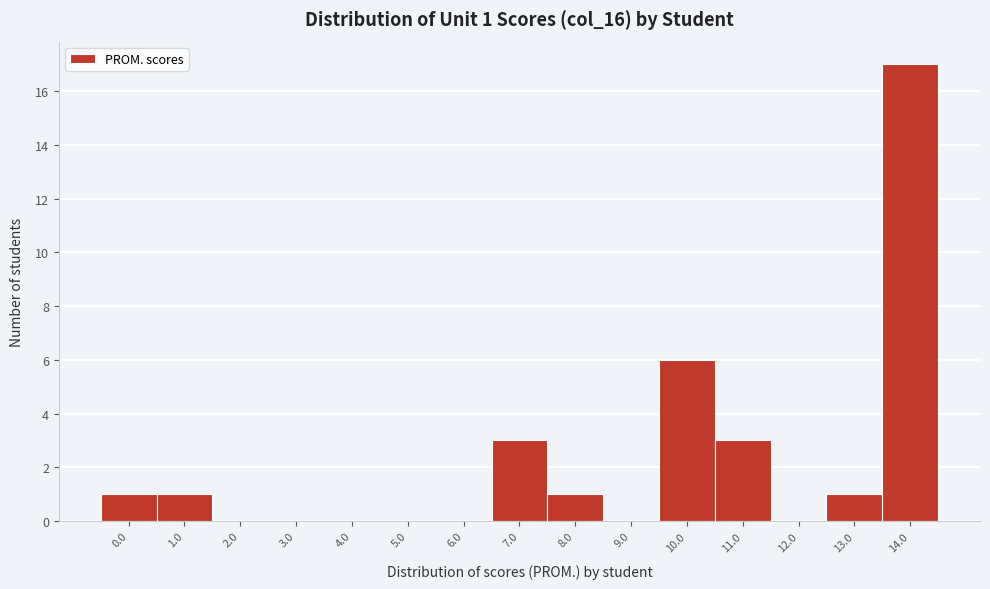

Reading right to left, what are all the values shown in this chart?

14.0=17	13.0=1	12.0=0	11.0=3	10.0=6	9.0=0	8.0=1	7.0=3	6.0=0	5.0=0	4.0=0	3.0=0	2.0=0	1.0=1	0.0=1